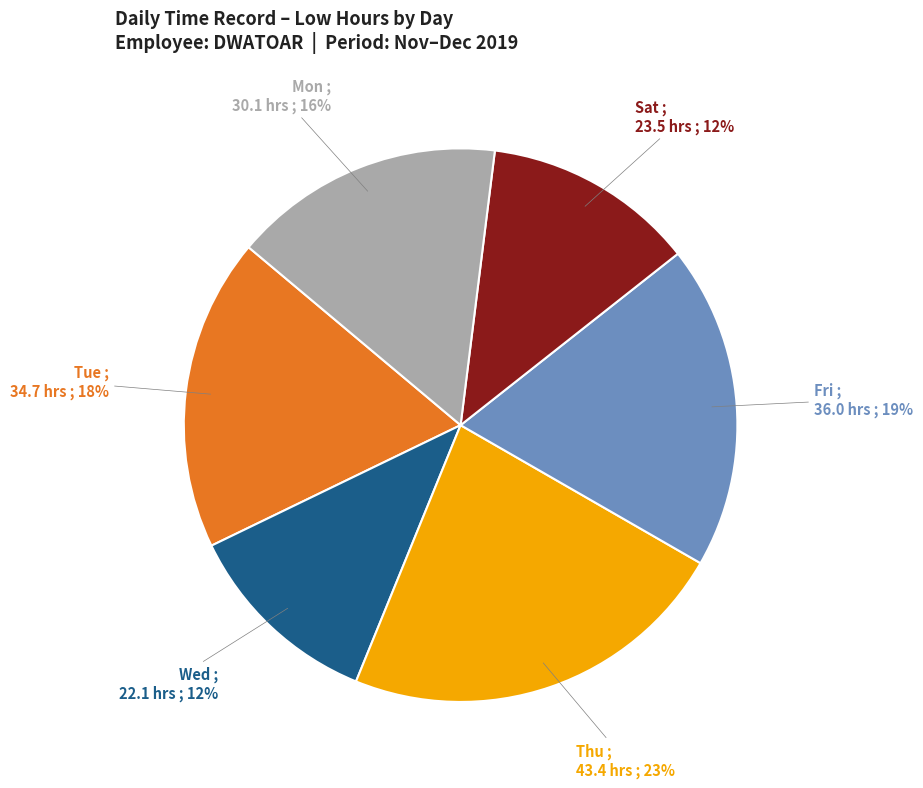

What is the largest slice in the pie chart?

Thu